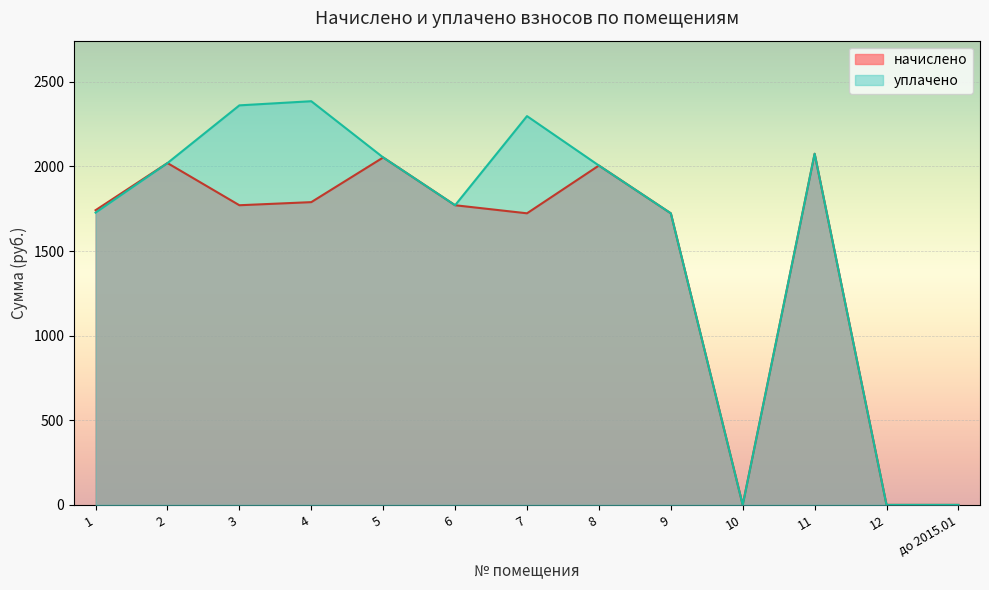

What position from the left is 10?

10